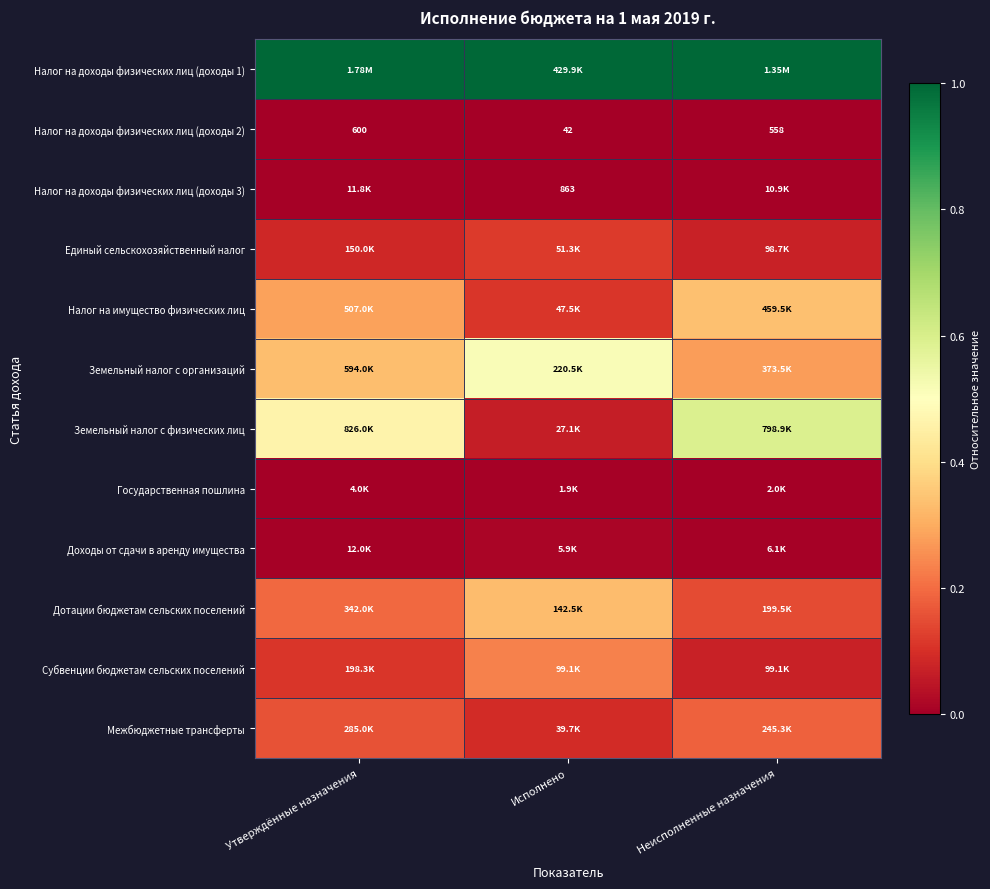

Between Утверждённые назначения and Неисполненные назначения, which is larger?

Утверждённые назначения